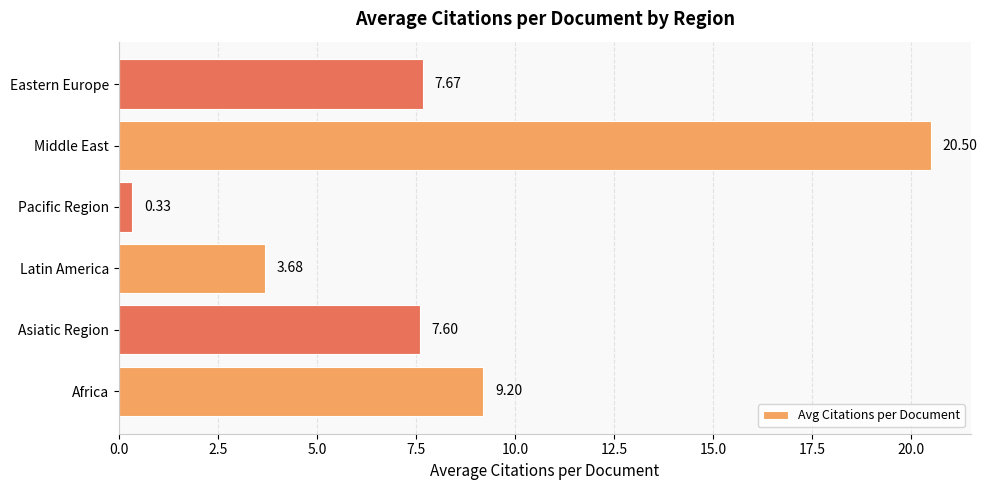

What is the change in value from Asiatic Region to Middle East?

+12.9